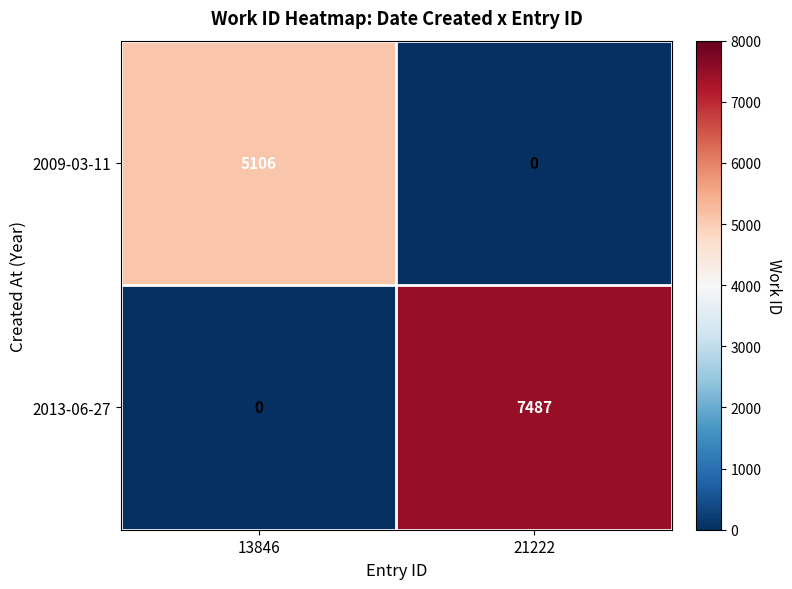

Count the number of data series in this chart.

2